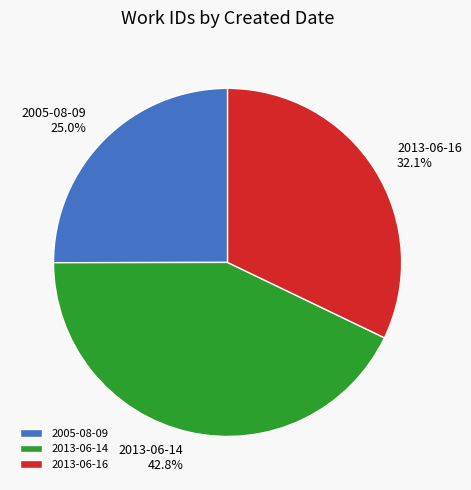

Is there a majority slice in this chart?

No